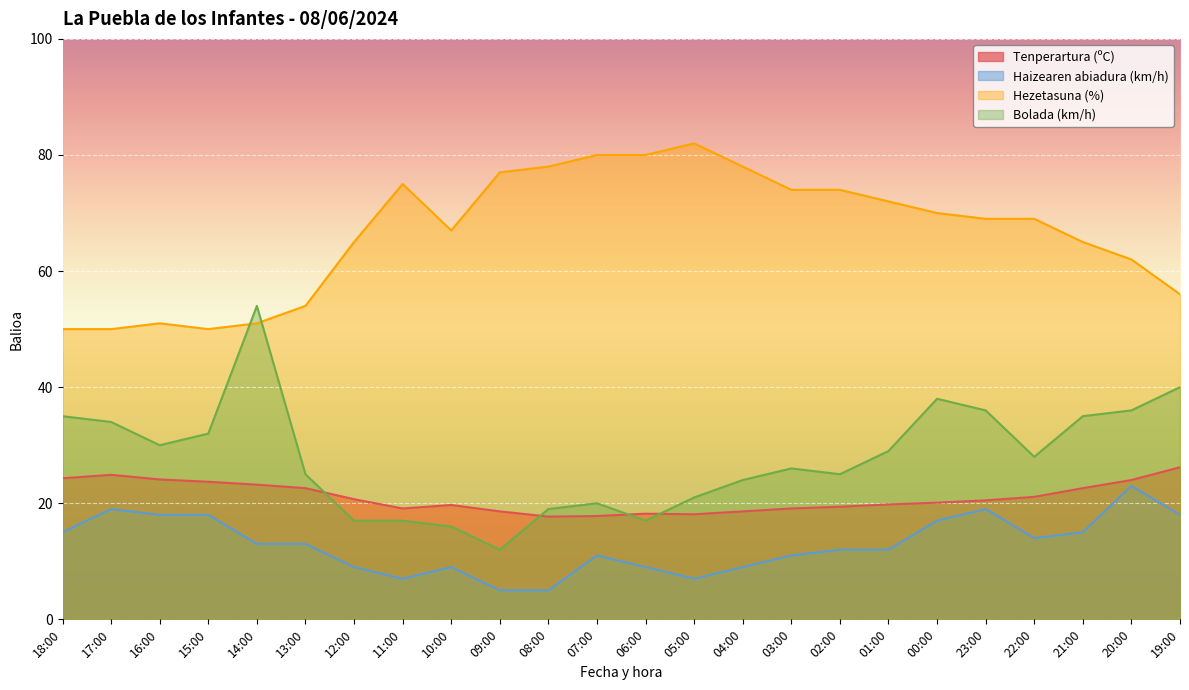

Which category has the lowest value in the Tenperartura (ºC) series?

08:00